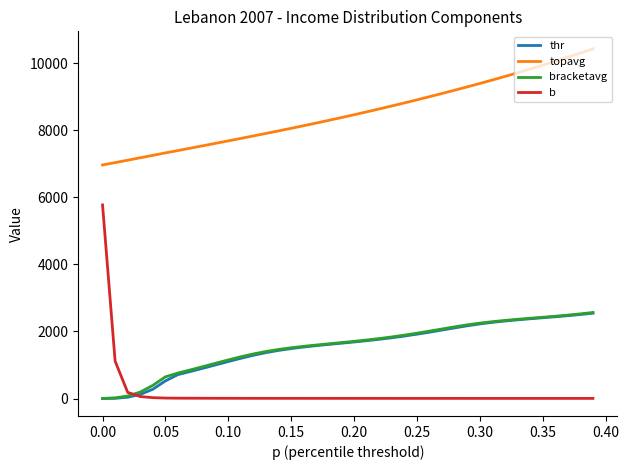

Which series has the largest total across all categories?

topavg